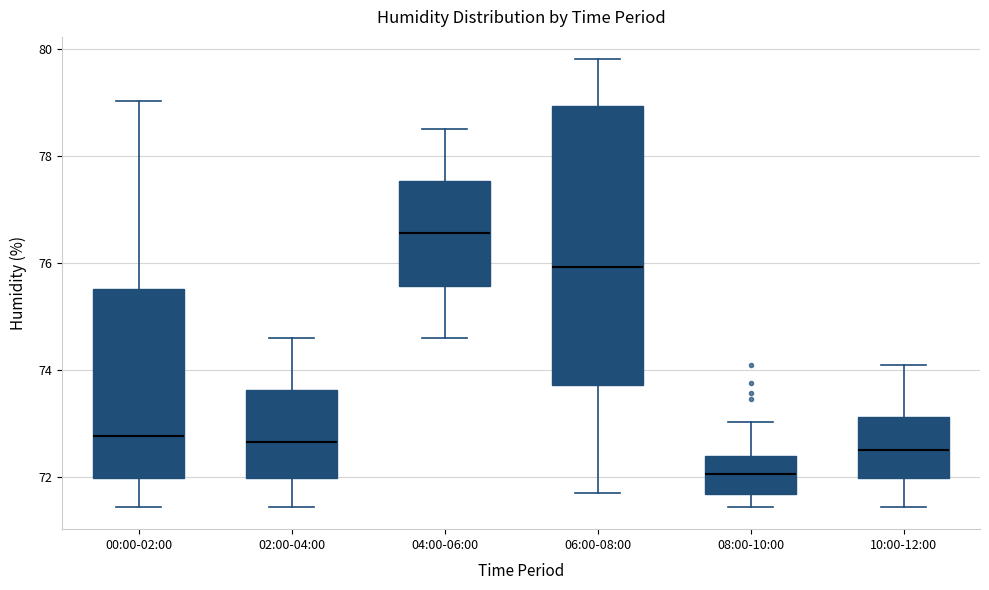

Which box's median line is the lowest?

08:00-10:00